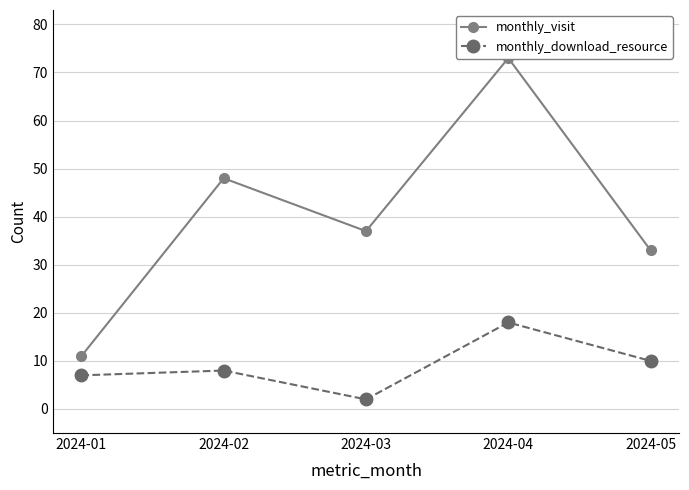

What is the minimum value shown in the chart?

2